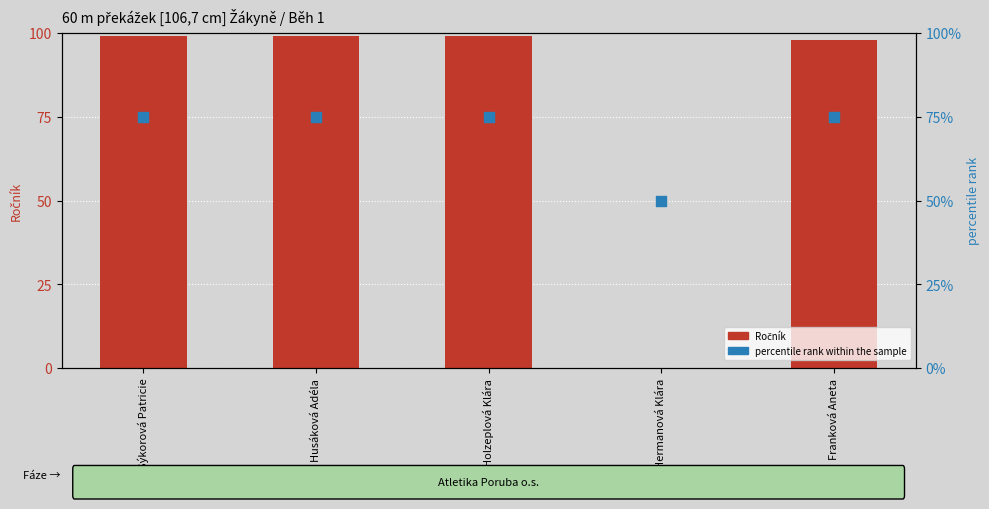

Which series reaches the maximum Y coordinate?

Ročník (year)